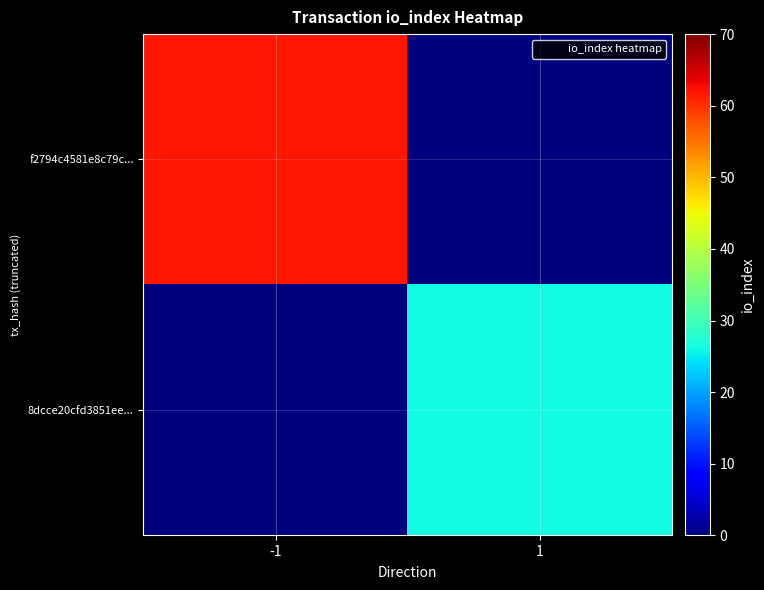

At -1, list the series in order from largest to smallest.

f2794c4581e8c79c..., 8dcce20cfd3851ee...